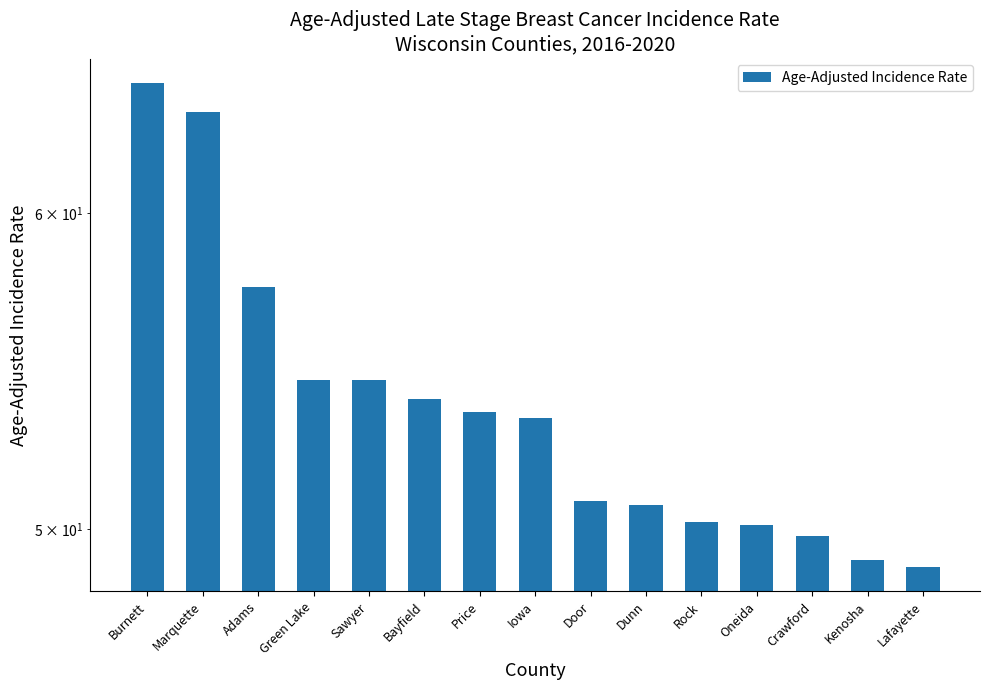

What is the greatest value displayed?

64.7